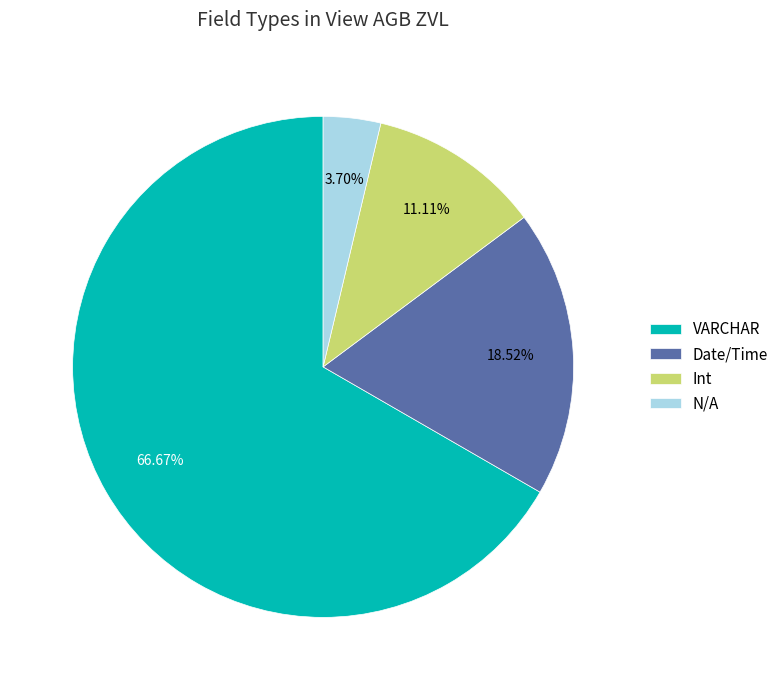

How many segments does this pie chart have?

4